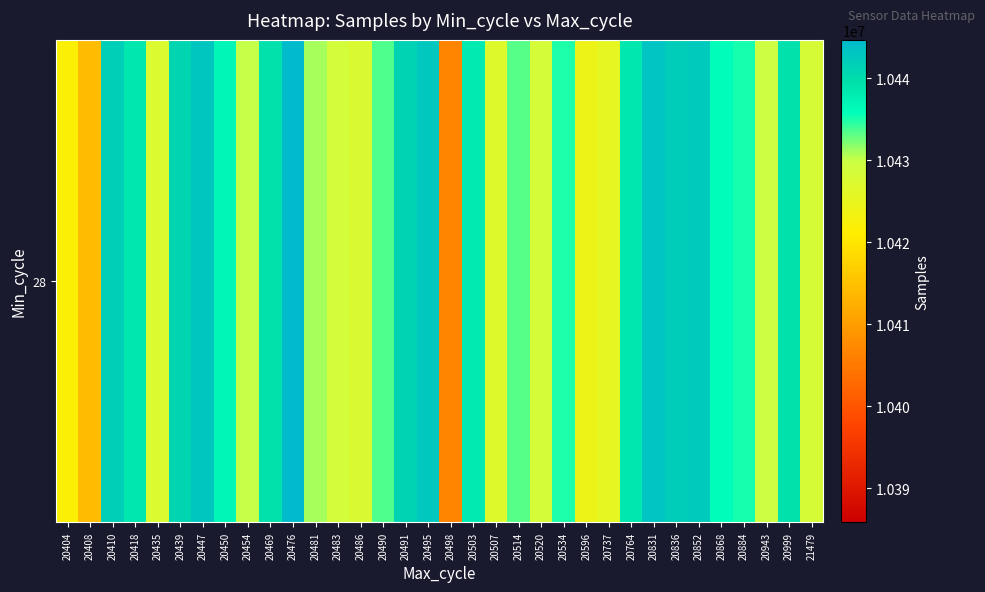

What value does the data have at 20836, to the nearest 50?

10442050